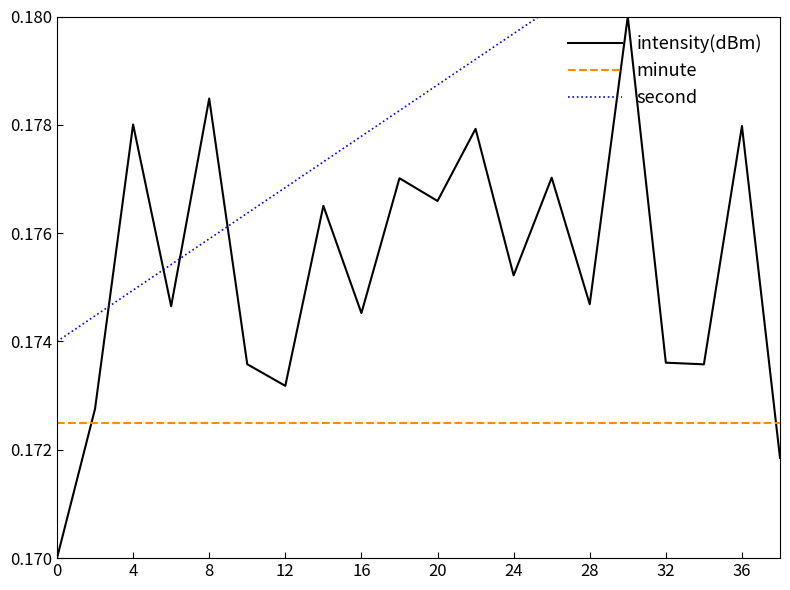

True or false: intensity(dBm) has a value of 0.3 at 0.

False